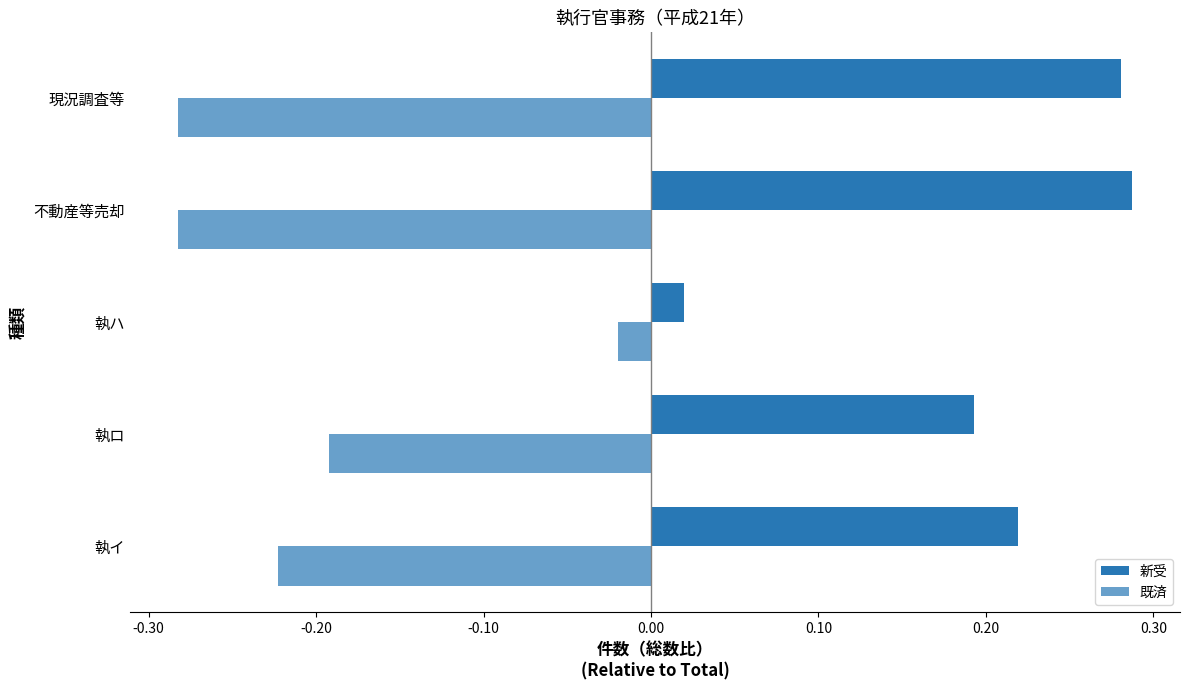

What is the difference between the second highest and second lowest values in the 新受 series?

0.1